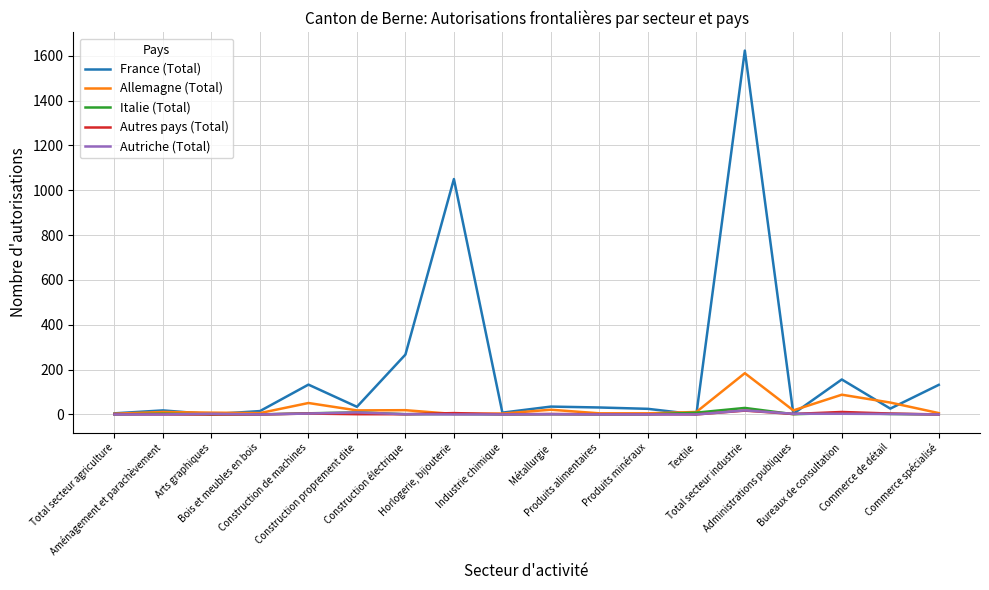

Which series has the widest spread of values?

France (Total)